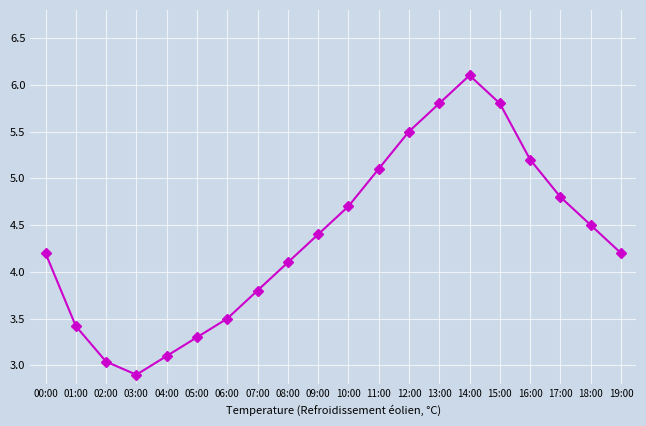

What value does the data have at 19:00?

4.2